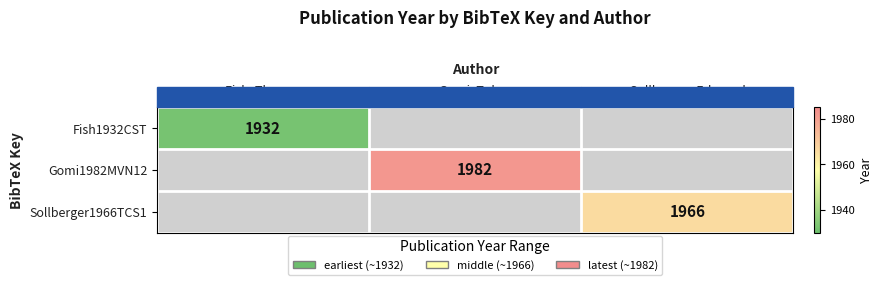

True or false: Fish1932CST has a value of 1932 at Fish, Thomas.

True